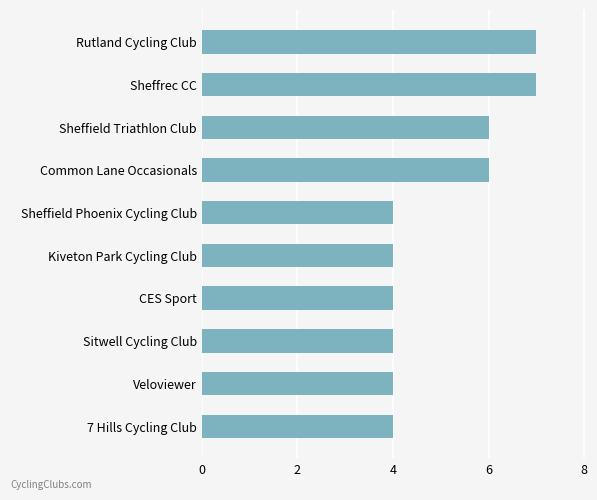

The value at CES Sport is 7. True or false?

False